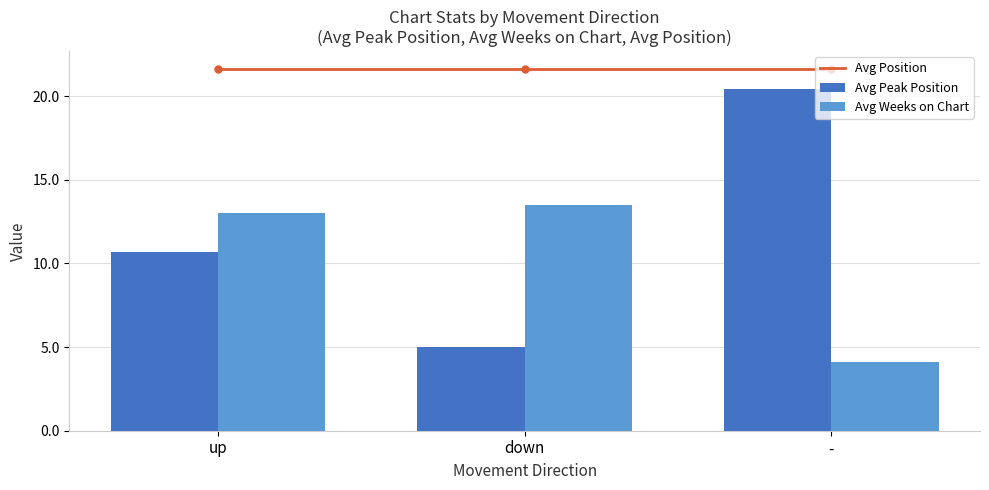

Are the bars horizontal?

No